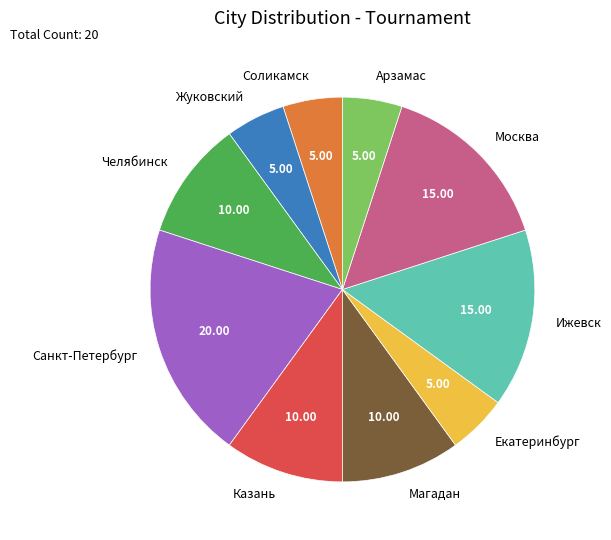

Which slice is the largest?

Санкт-Петербург